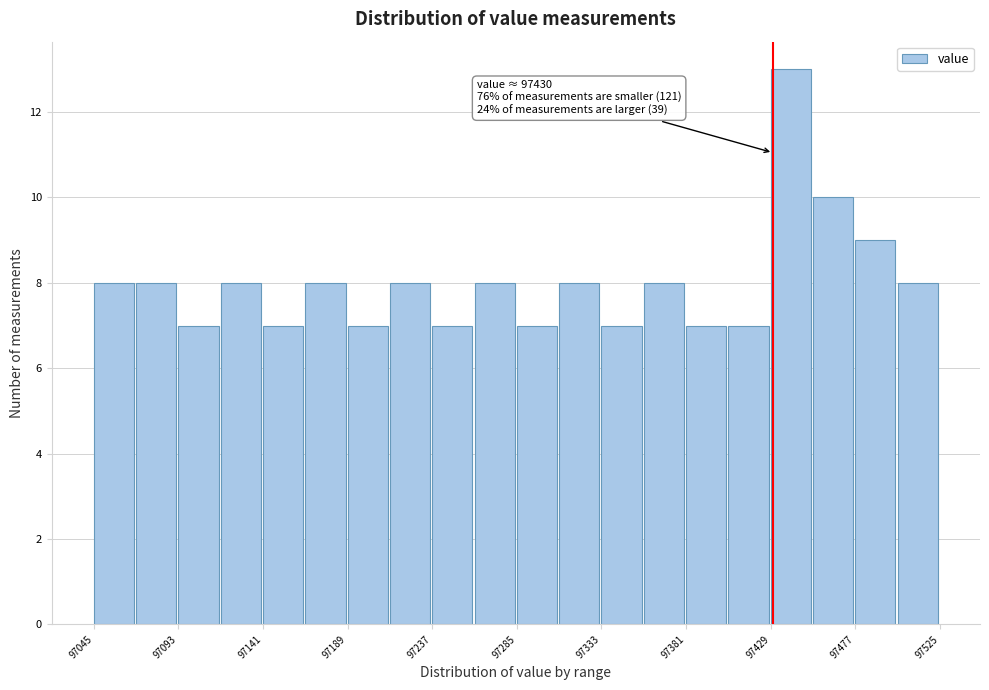

Over which range of the x-axis is the bar tallest?

97430 to 97455